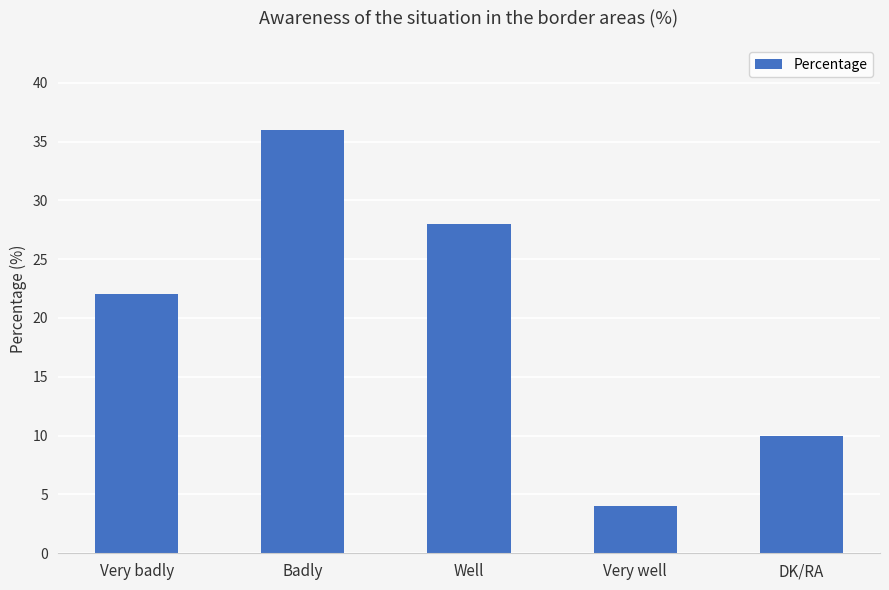

What is the smallest value displayed?

4